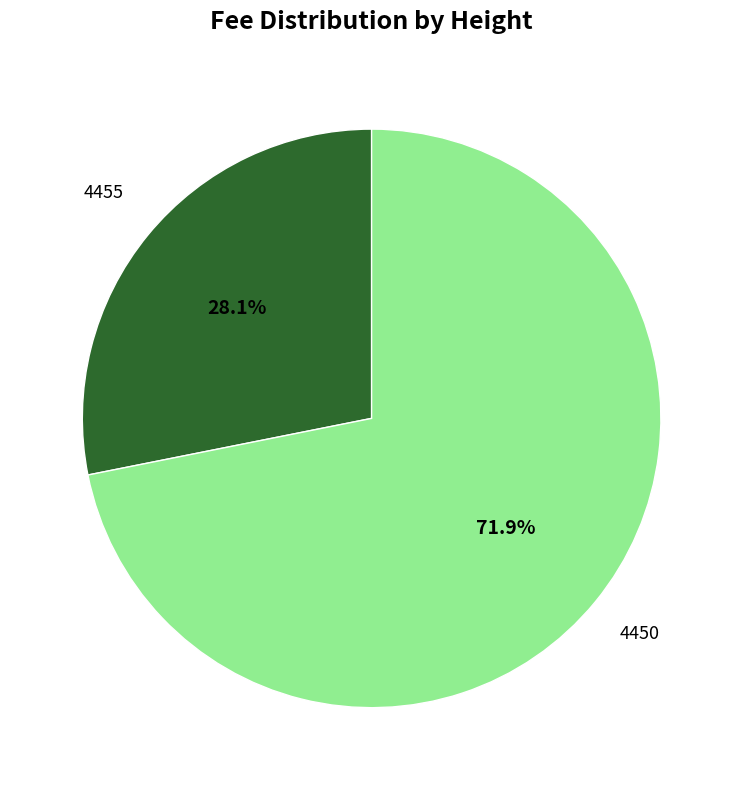

Which category has the biggest portion of the pie?

4450